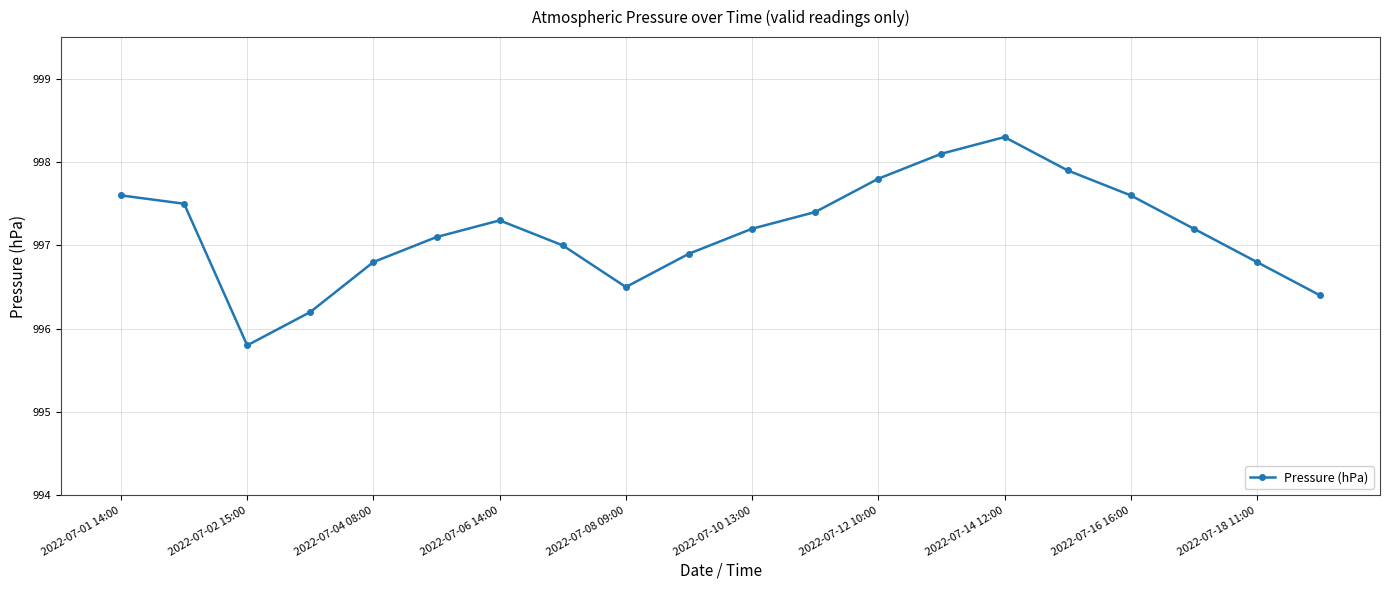

What is the sum of all values?

19943.4